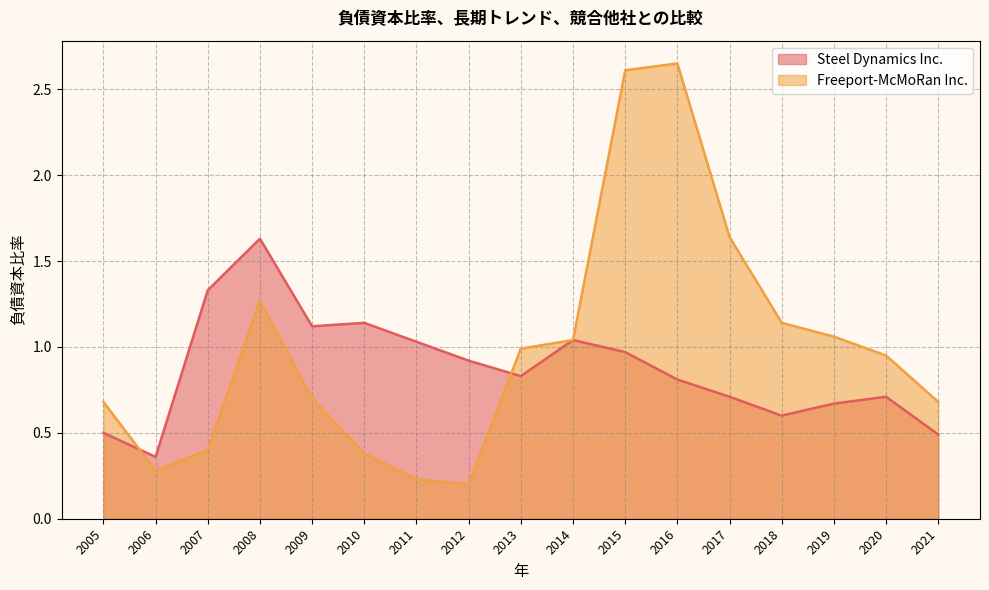

True or false: Freeport-McMoRan Inc. has more than 0 interior local peaks.

True